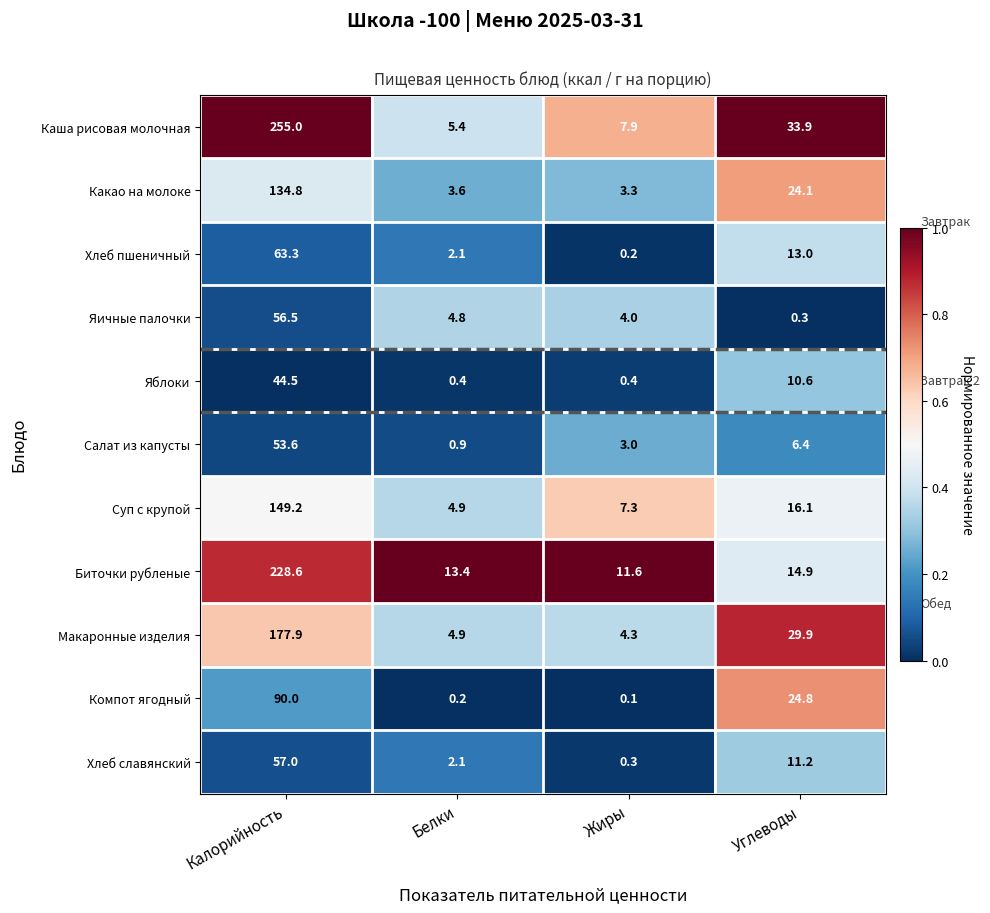

What is the difference between the highest and lowest values at Жиры?

11.5